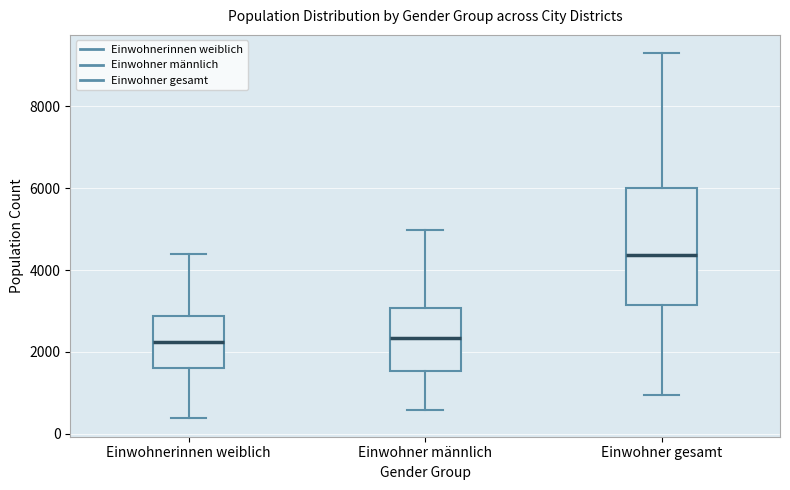

Which box has the highest median line?

Einwohner gesamt